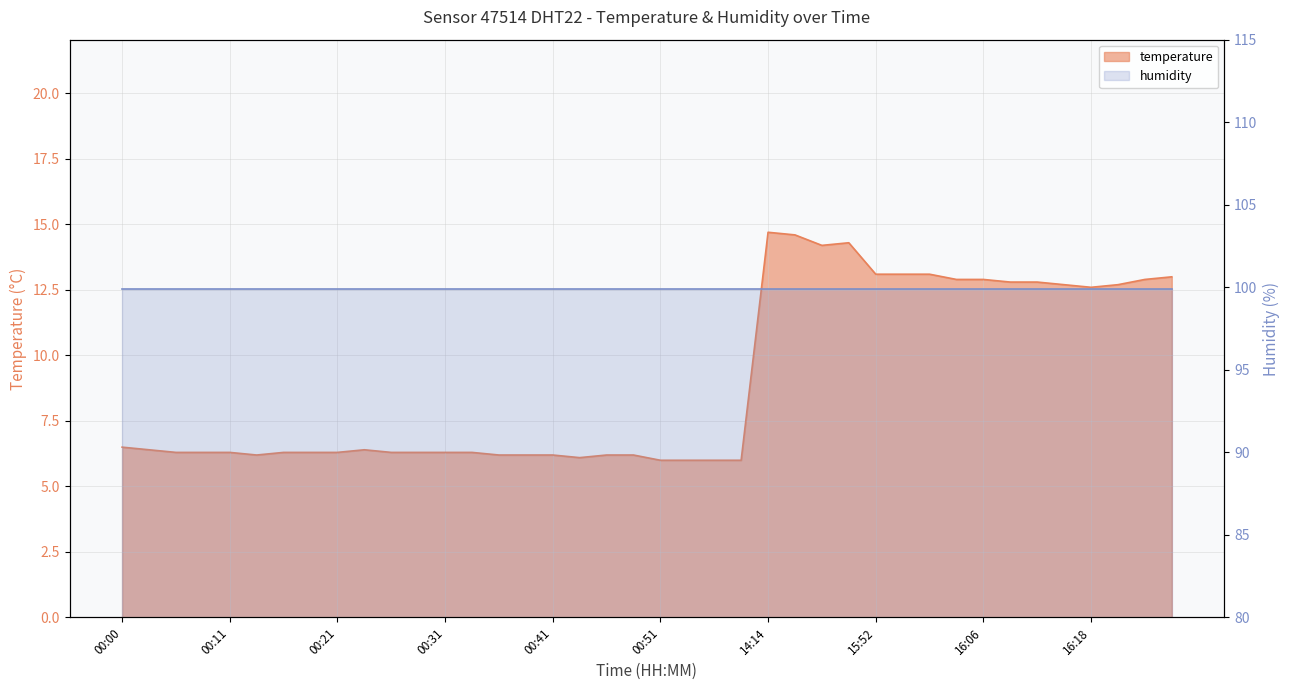

List the labels in order of value, largest first.

14:14, 14:20, 14:37, 14:33, 15:52, 15:55, 15:58, 16:32, 16:03, 16:06, 16:29, 16:09, 16:12, 16:15, 16:21, 16:18, 00:00, 00:03, 00:23, 00:05, 00:08, 00:11, 00:16, 00:18, 00:21, 00:26, 00:28, 00:31, 00:33, 00:13, 00:36, 00:38, 00:41, 00:46, 00:48, 00:43, 00:51, 00:53, 00:56, 00:58